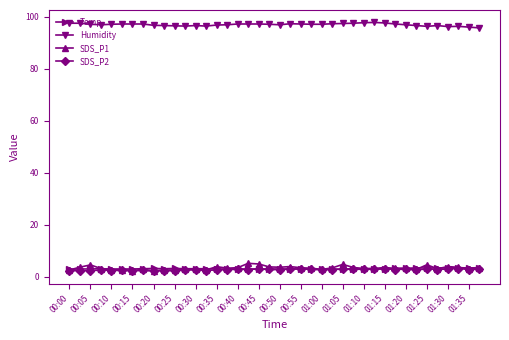

Does the chart display data point markers on the line(s)?

Yes